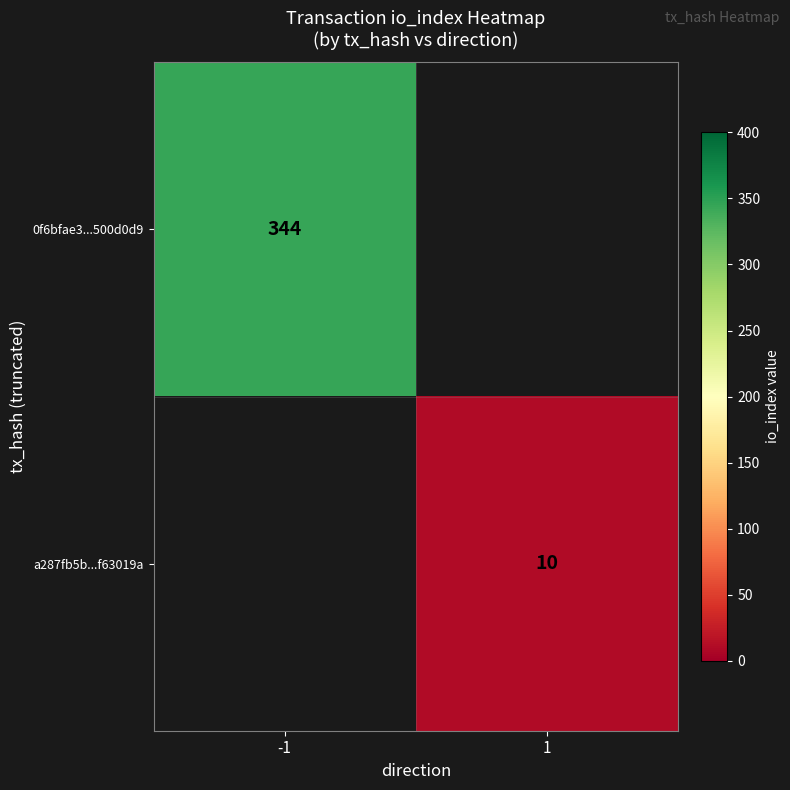

Is it true that a287fb5b...f63019a equals 2 at 1?

False